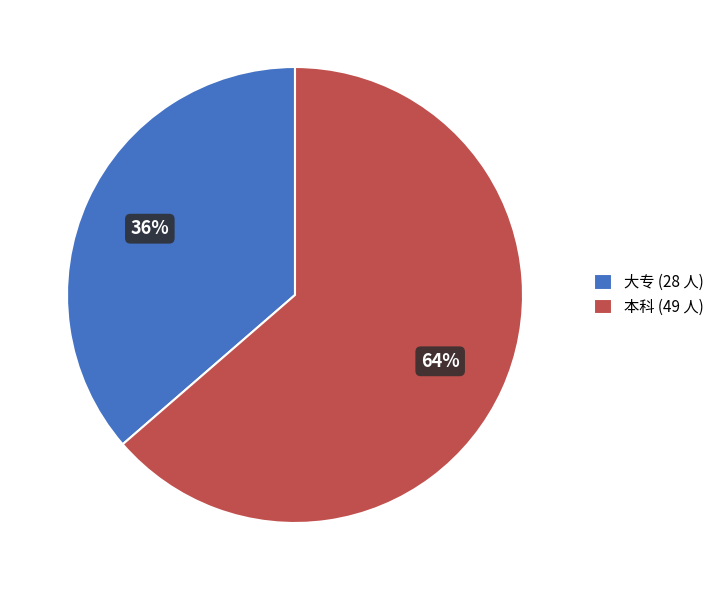

Which category has the biggest portion of the pie?

本科